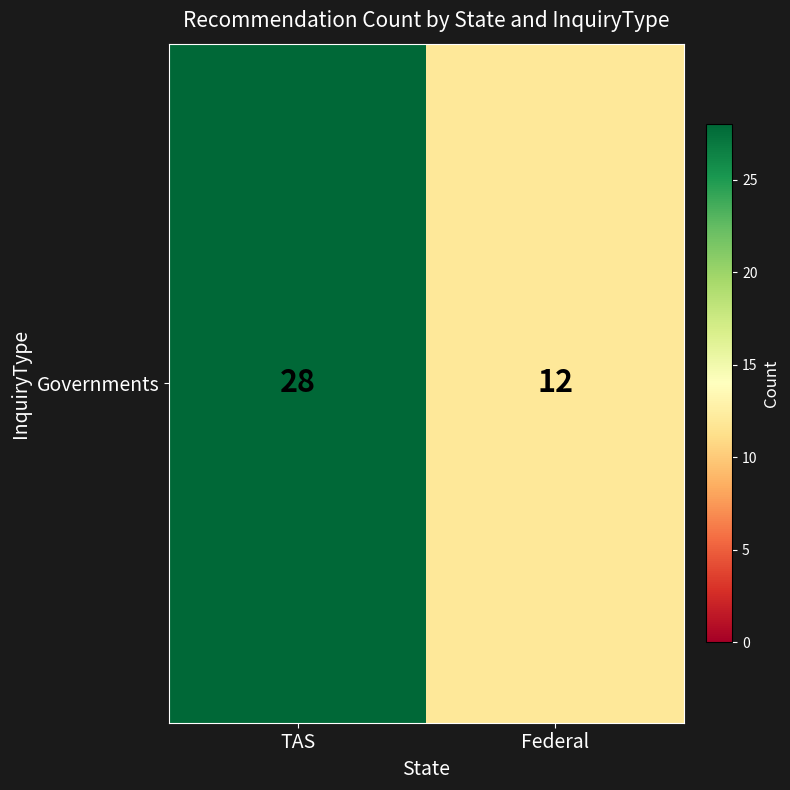

Is it true that the value at Federal is 12?

True